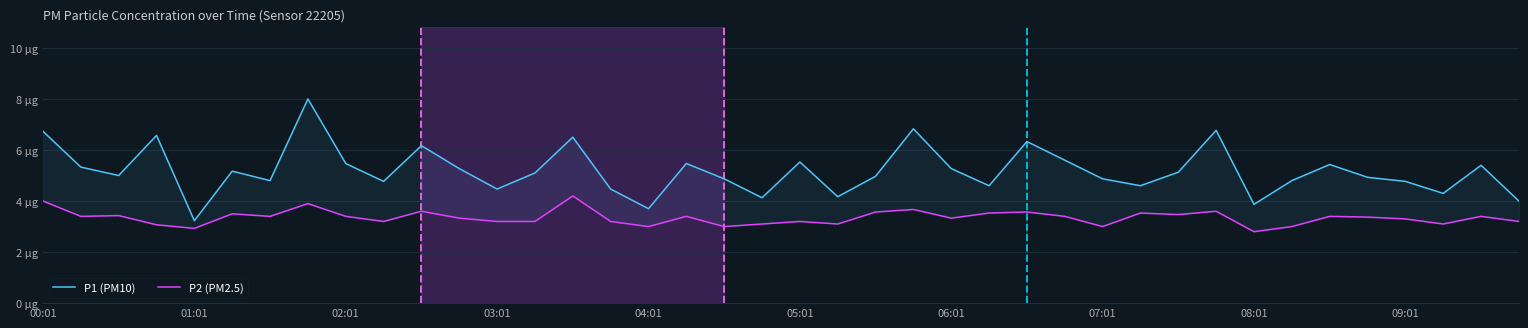

The value of P2 (PM2.5) at 29 is 3.5. True or false?

True